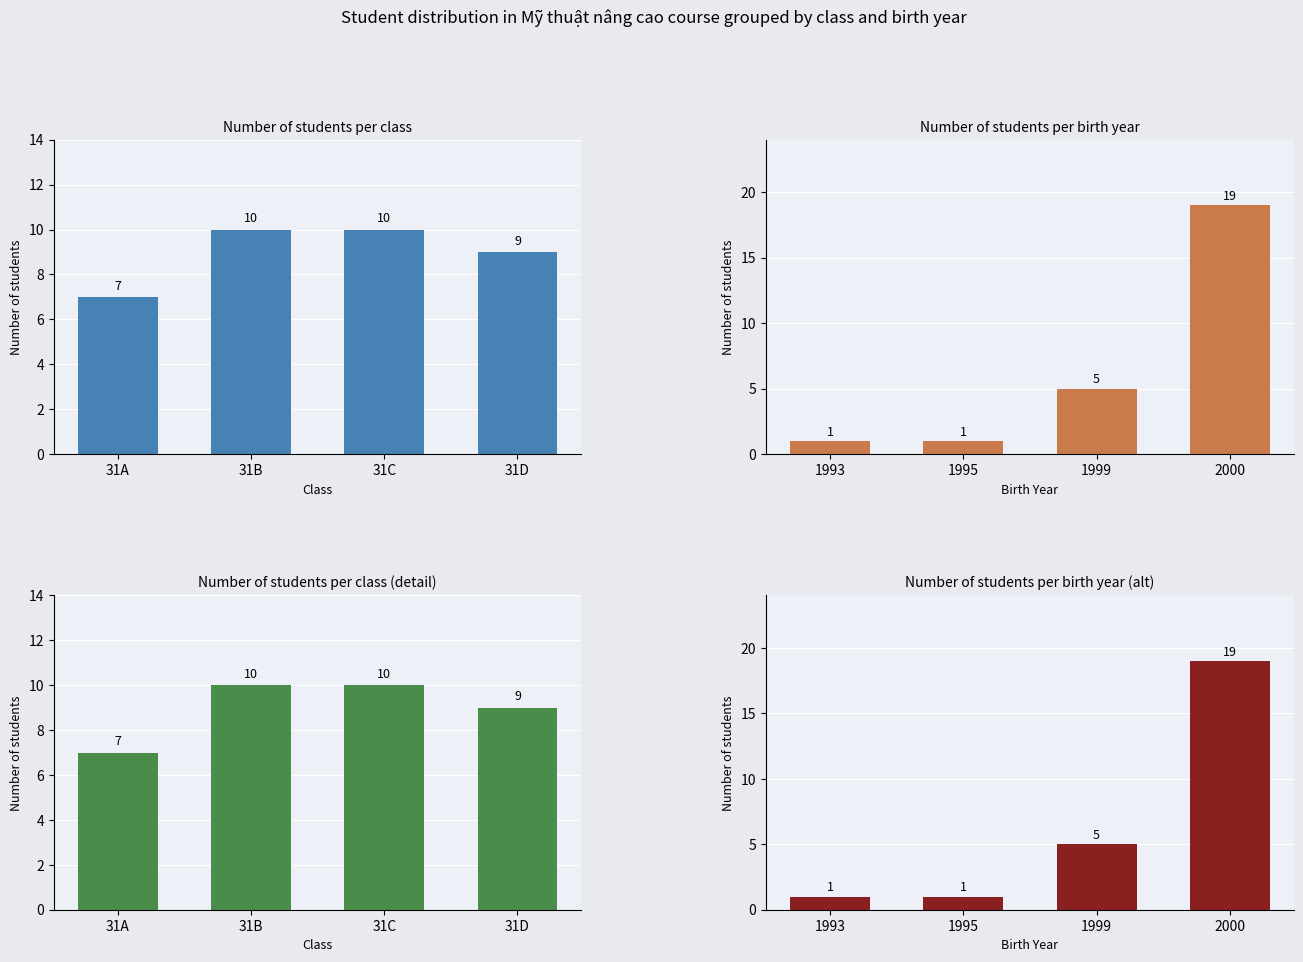

What is the value of the Students per class bar at the 4th from the left?

9